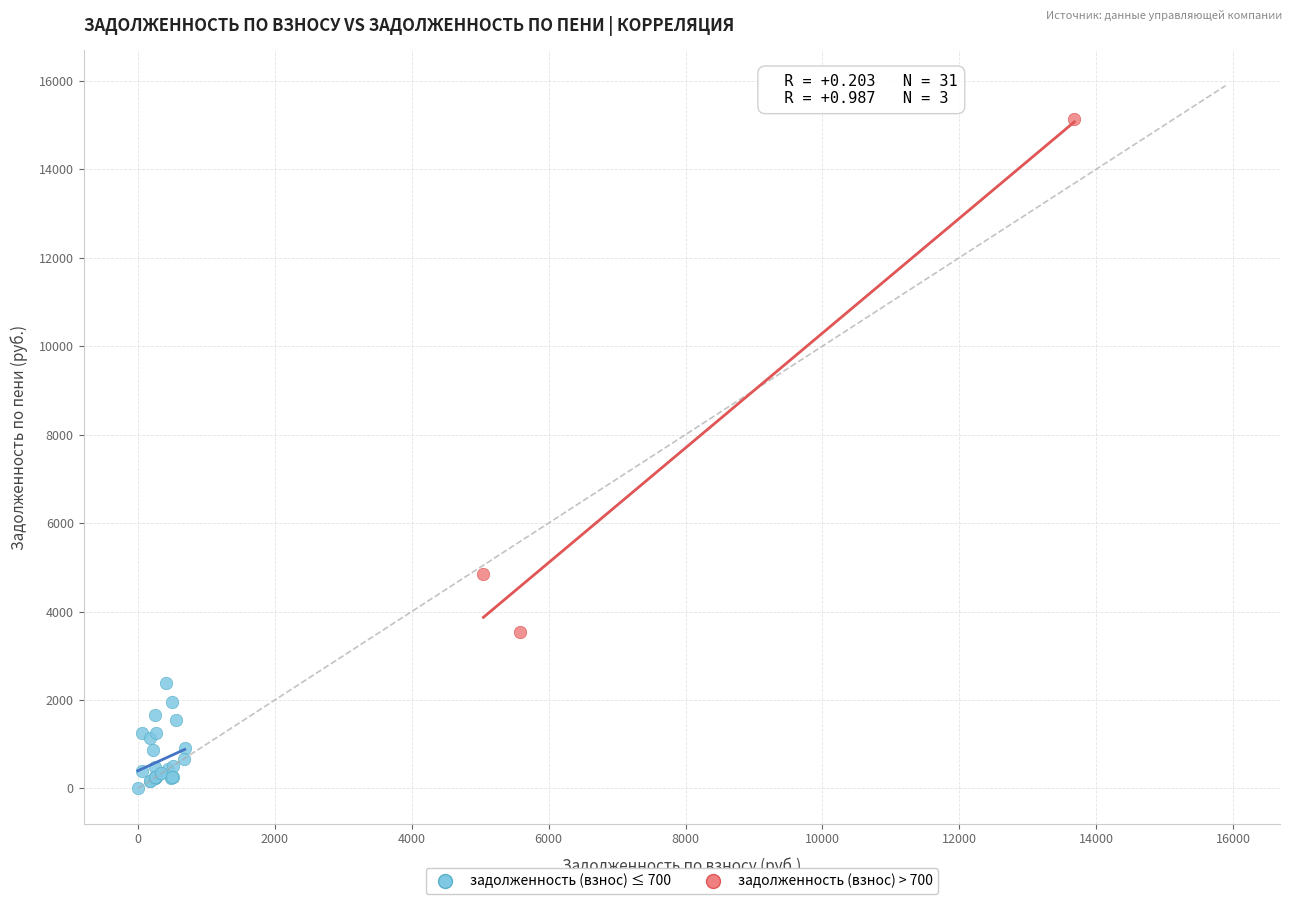

Which series reaches the maximum Y coordinate?

задолженность (взнос) > 700